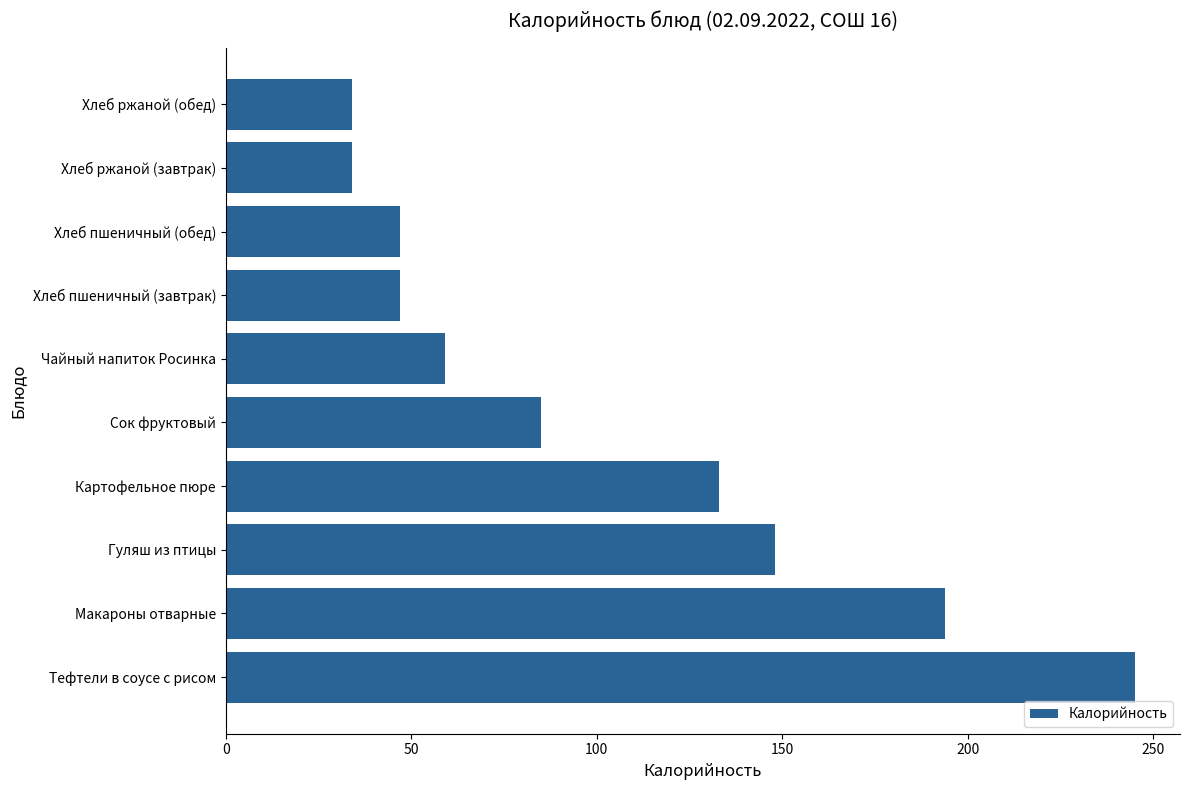

Approximately how many times larger is the value at Сок фруктовый compared to Хлеб ржаной (завтрак)?

2.5